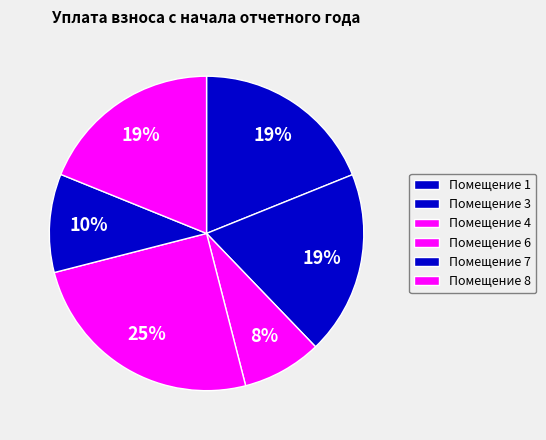

How many segments does this pie chart have?

6